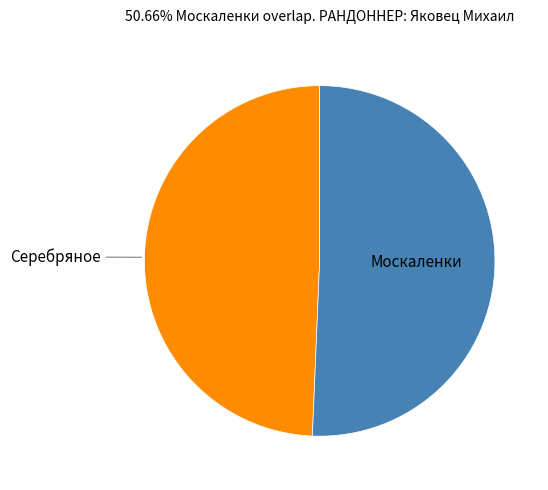

Count the number of slices in the pie.

2